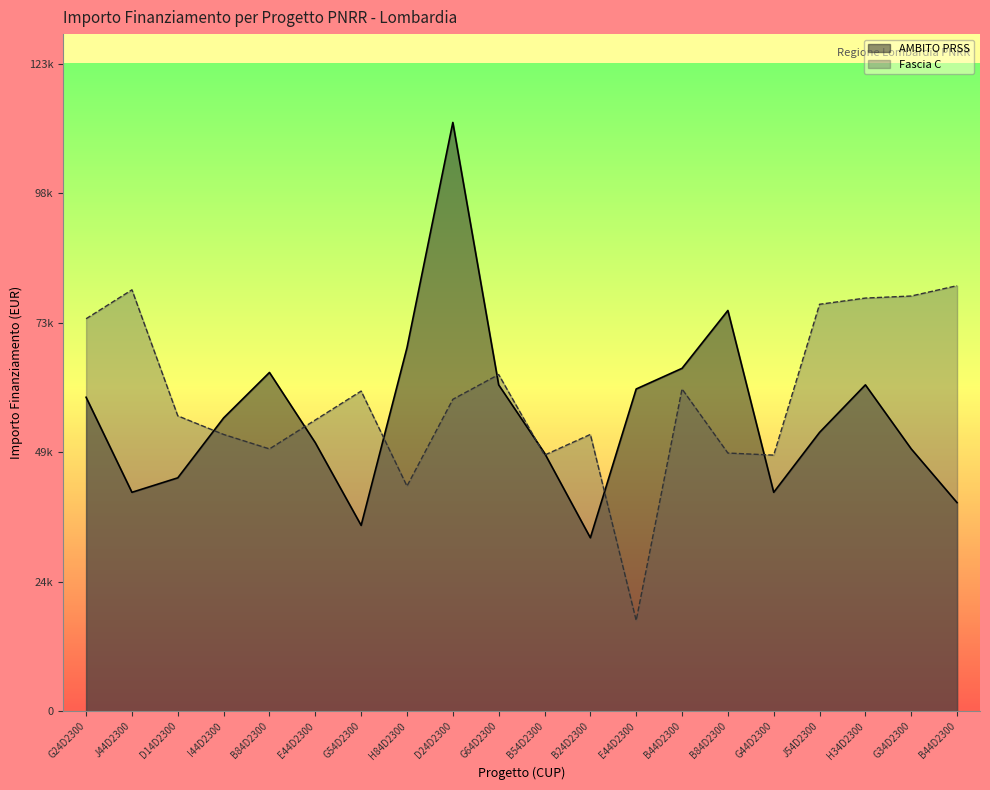

Where is the first local maximum for Fascia C?

J44D2300